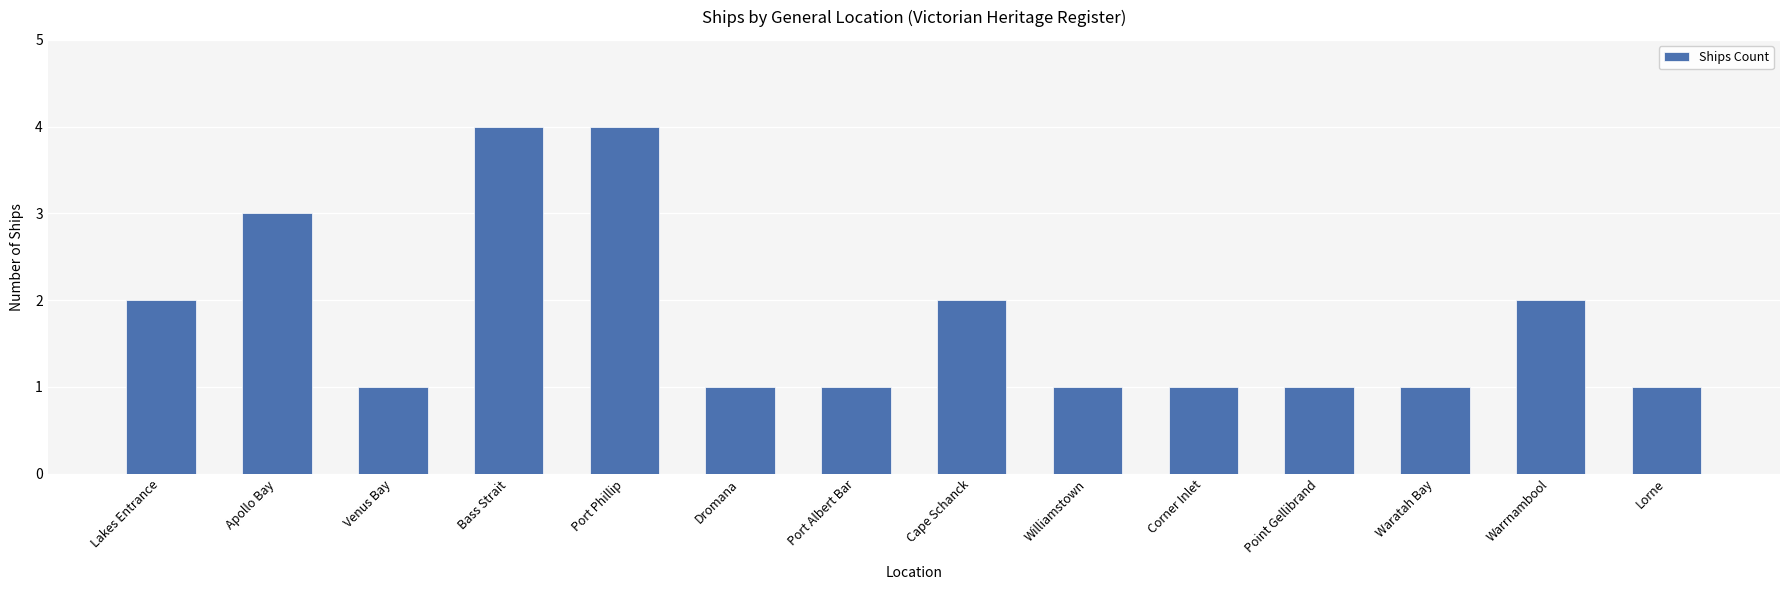

What is the value of the 12th bar from the left?

1